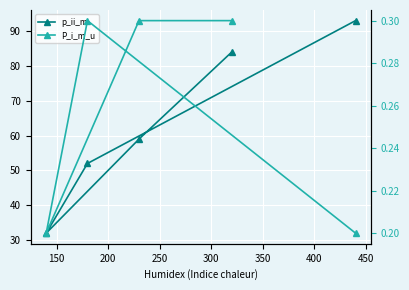

List the series in order of their overall mean, highest first.

p_ii_m, P_i_m_u